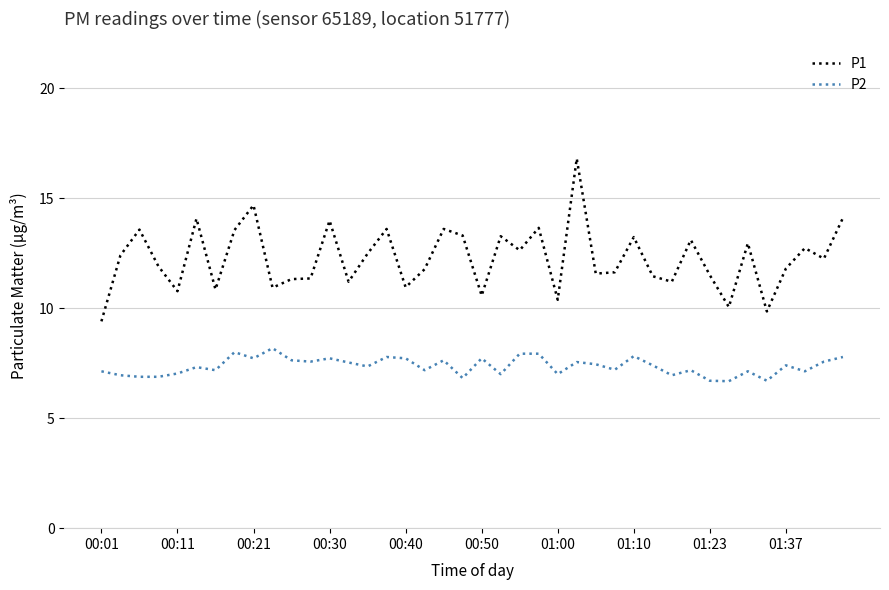

True or false: P2 and P1 intersect in this chart.

False